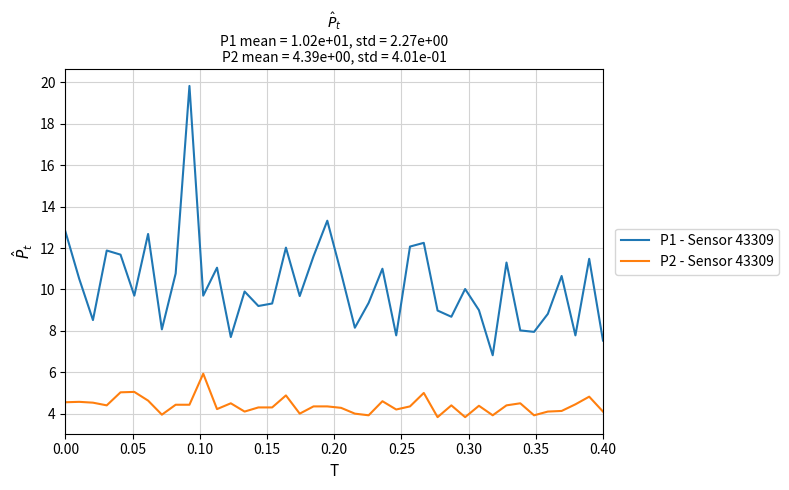

List the series in order of their peak value, highest first.

P1 - Sensor 43309, P2 - Sensor 43309